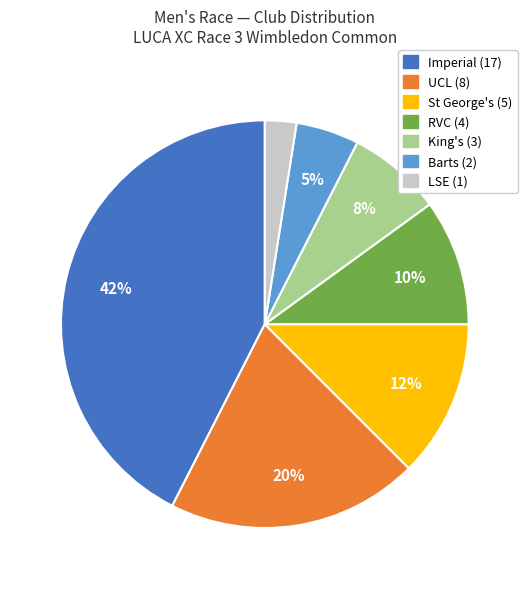

To the nearest percent, what is the average slice percentage?

14%